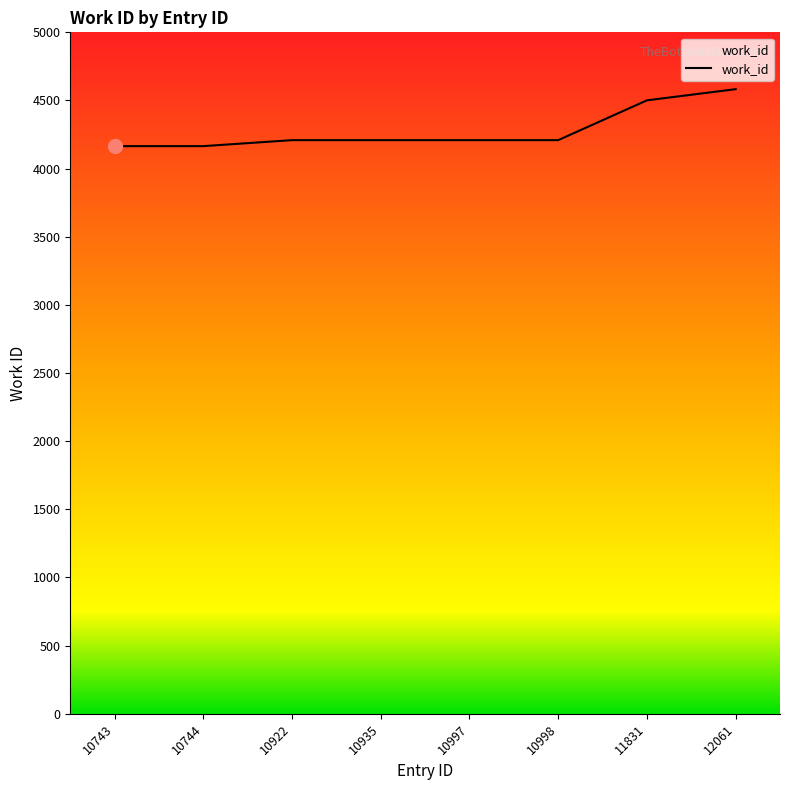

Is it true that the value at 11831 is 6124?

False